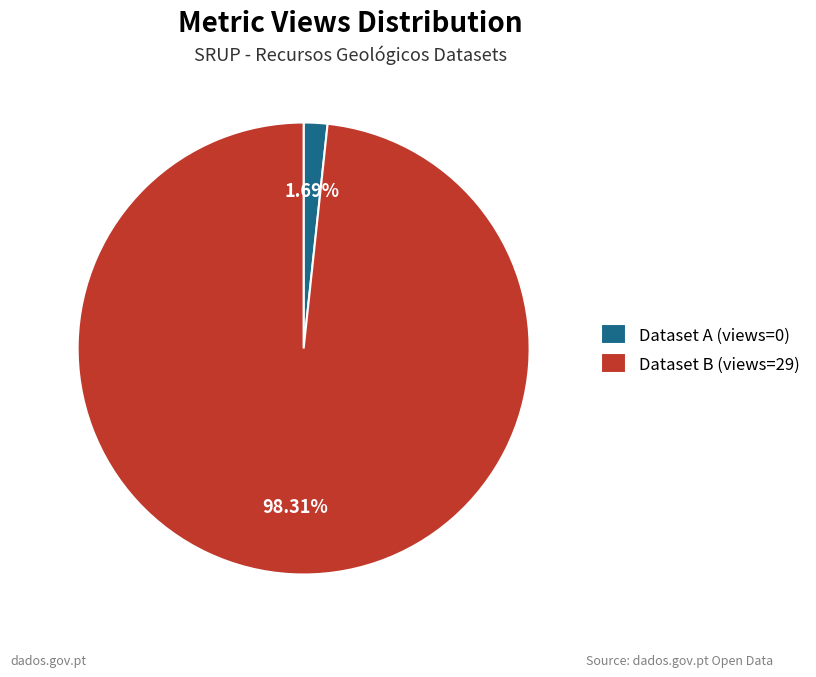

Does Dataset A (views=0) account for over 50% of the chart?

No